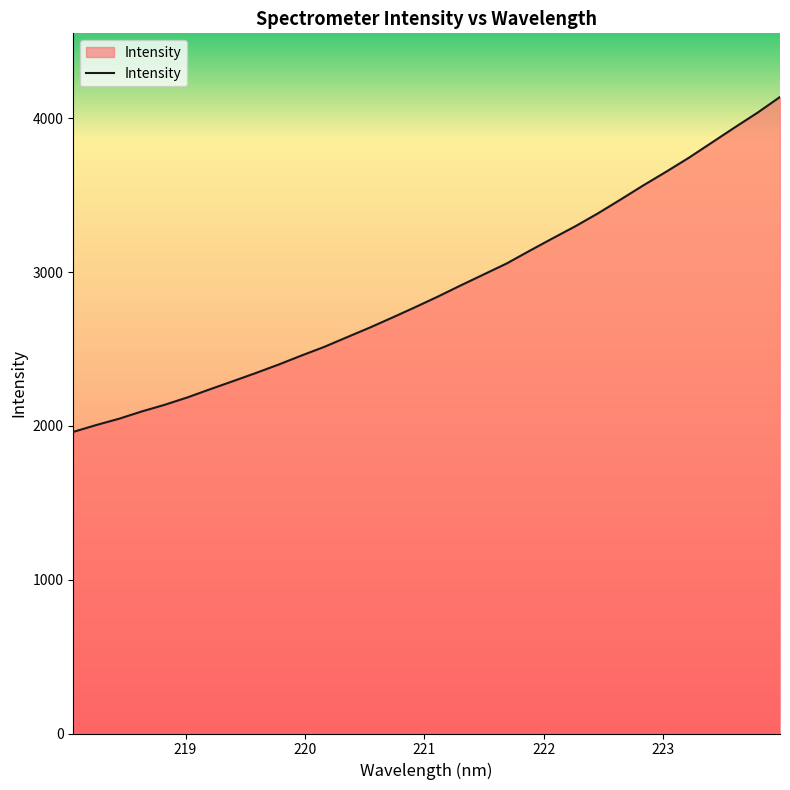

What is the difference between the maximum and minimum values?

2177.6